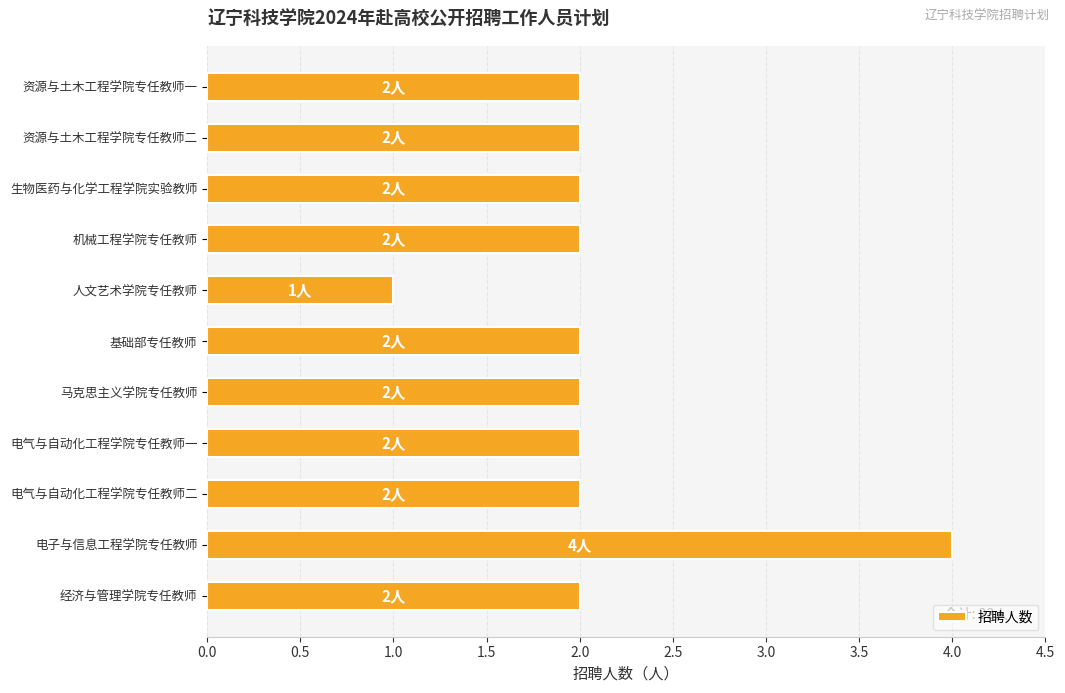

What is the minimum value shown in the chart?

1